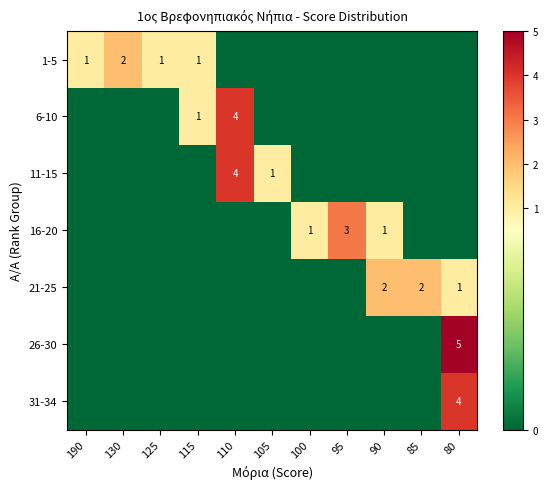

The 11-15 series shows 0 at 105. True or false?

False